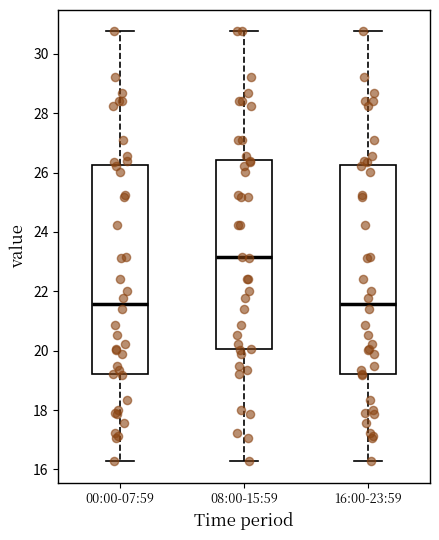

Where is the upper edge of the box for 00:00-07:59 on the y-axis? The values are not printed on the chart, so give them approximately, as read against the axis.

26.2